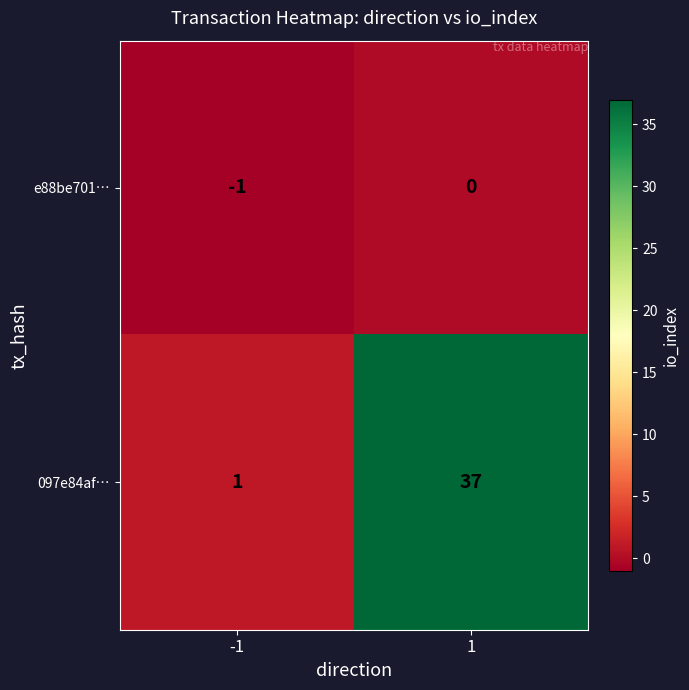

At 1, list the series in order from largest to smallest.

097e84af…, e88be701…